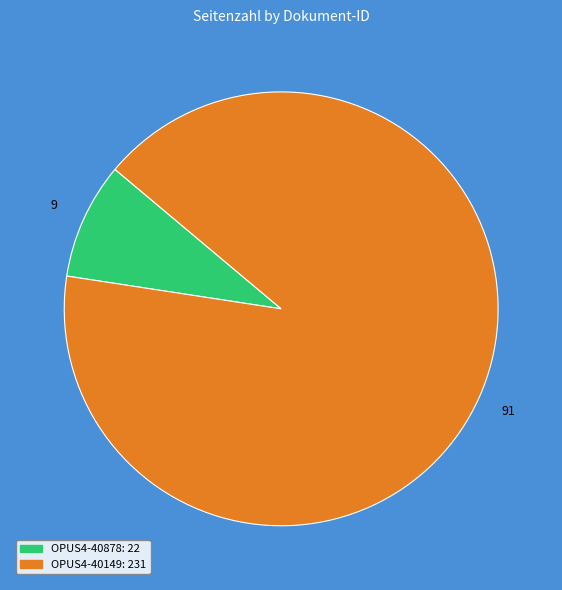

Between OPUS4-40878 and OPUS4-40149, which is larger?

OPUS4-40149